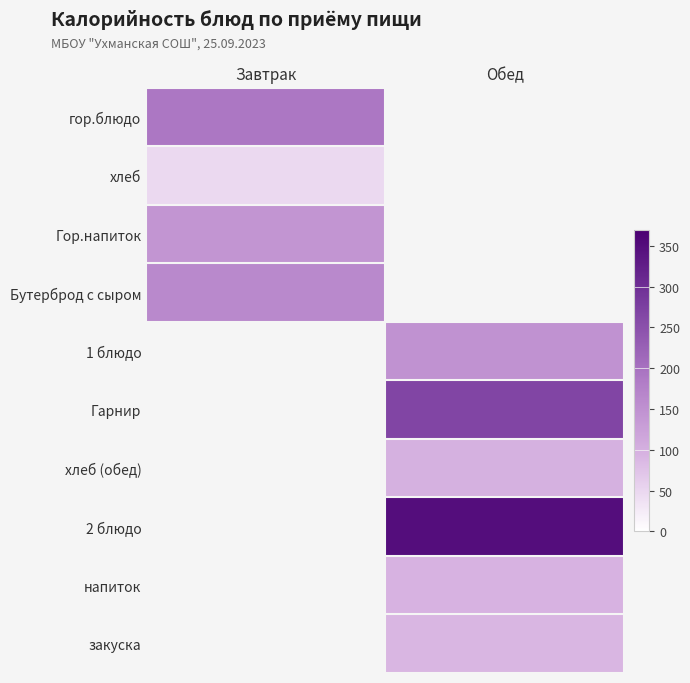

What is the greatest value displayed?

349.0